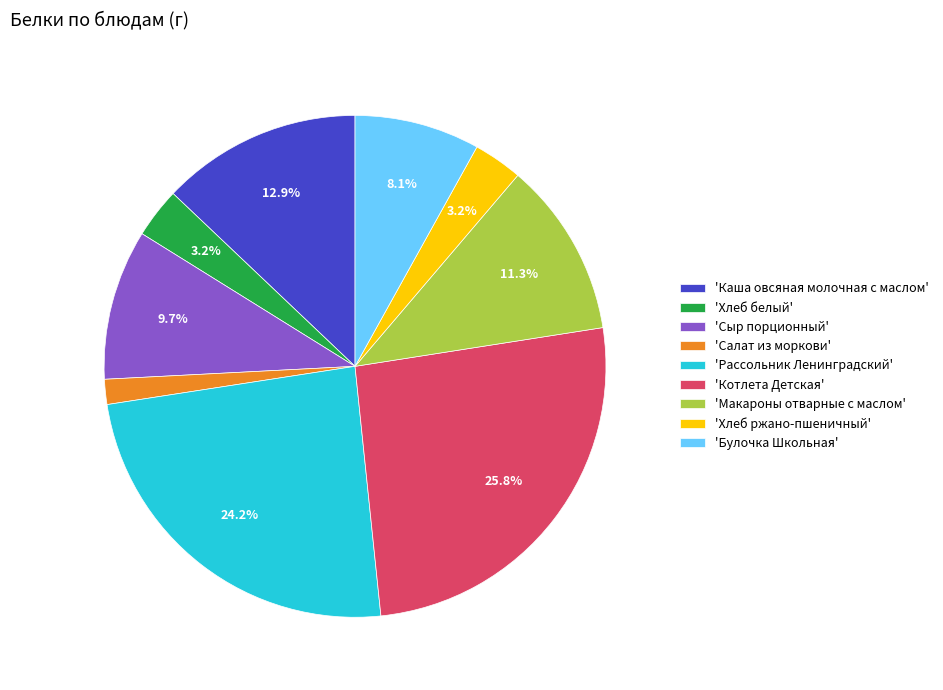

Does any single category account for the majority?

No